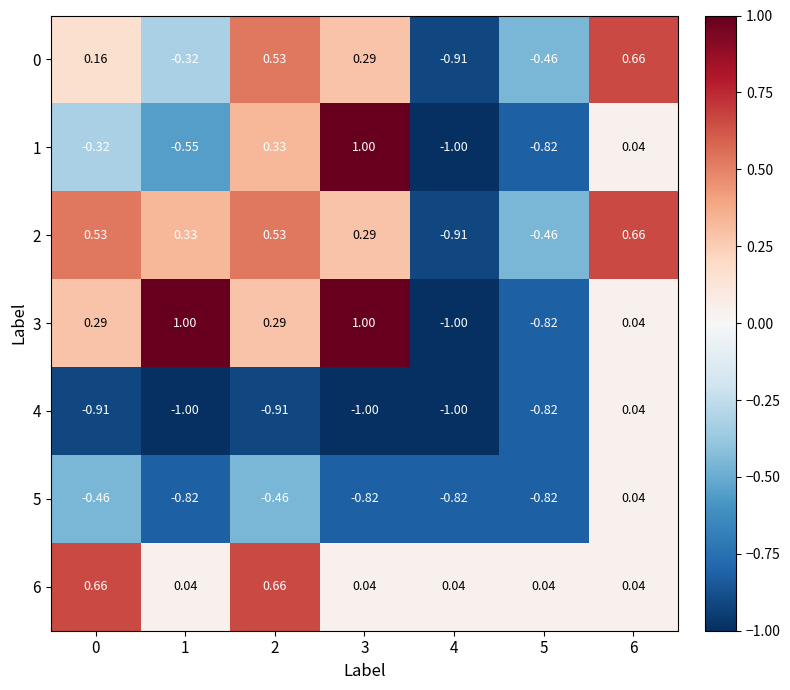

Count the number of categories in the chart.

7